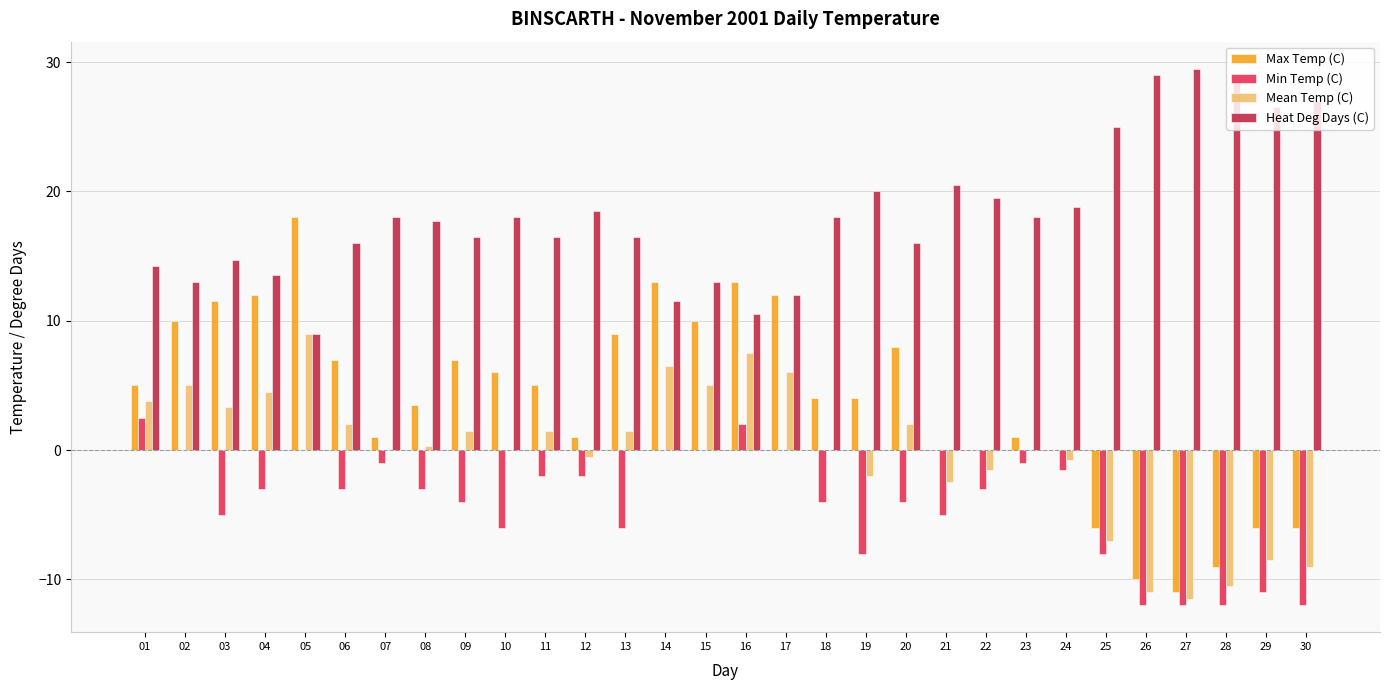

Is it true that Heat Deg Days (C) equals 18.4 at 15?

False